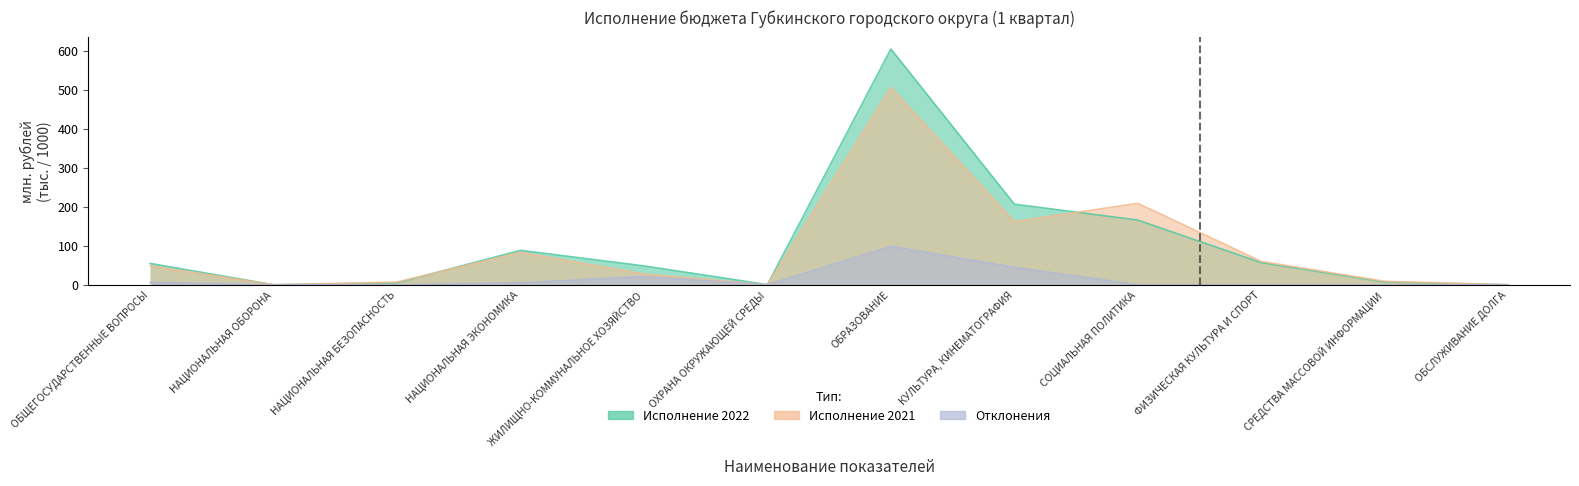

True or false: Отклонения (Forecast) has more than 2 points higher than both neighbors.

False